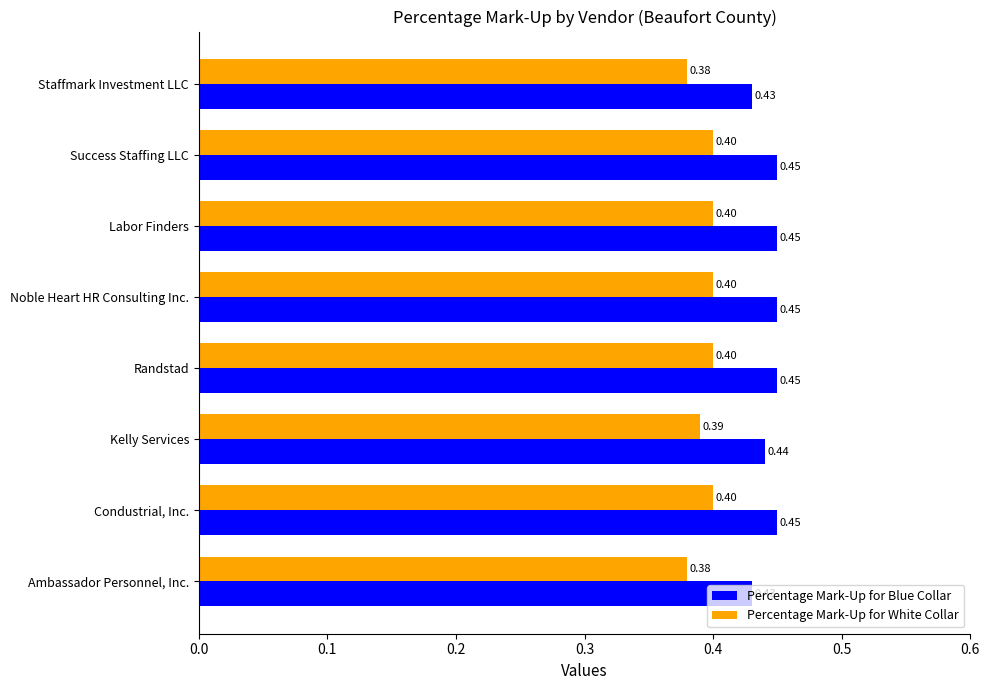

What is the total value across all series at Noble Heart HR Consulting Inc.?

0.9